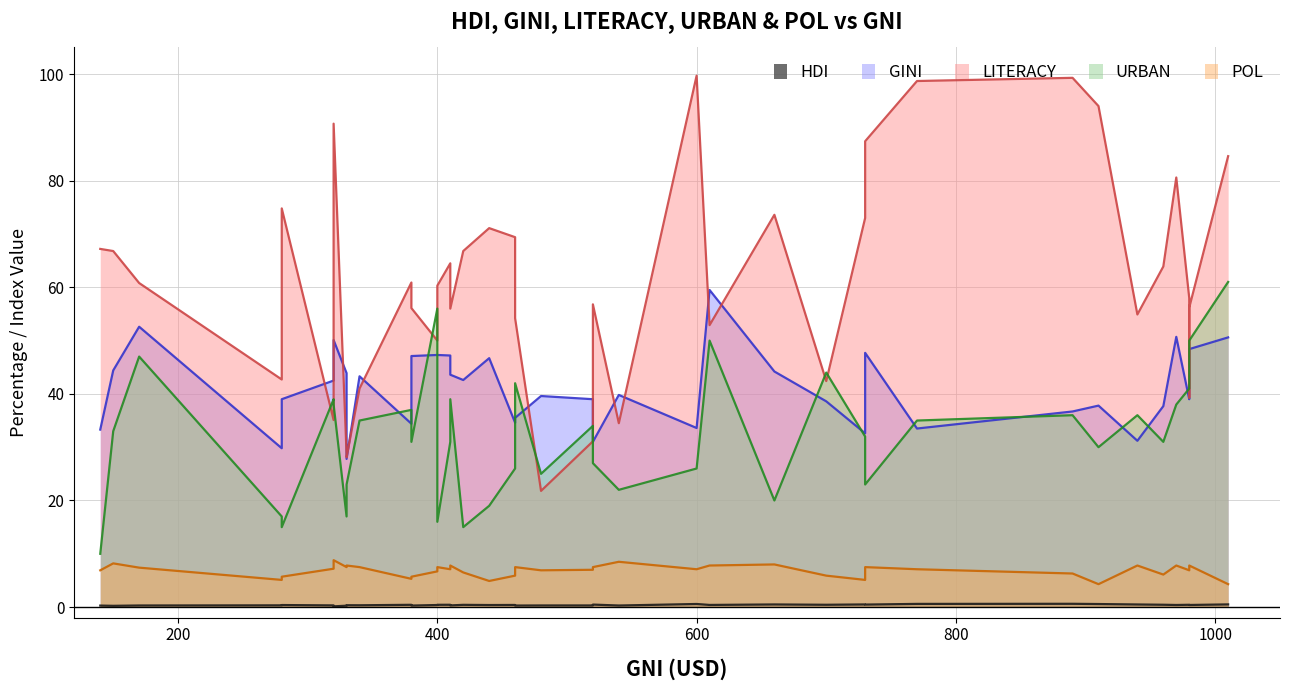

Which series has the largest total across all categories?

LITERACY